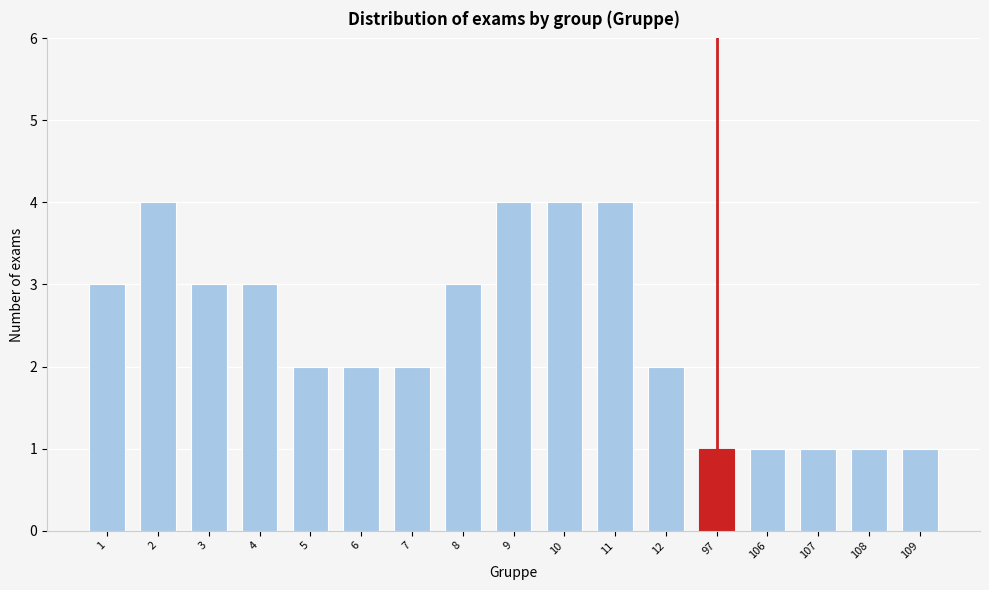

Reading left to right, transcribe all the data shown in this chart.

3	4	3	3	2	2	2	3	4	4	4	2	1	1	1	1	1